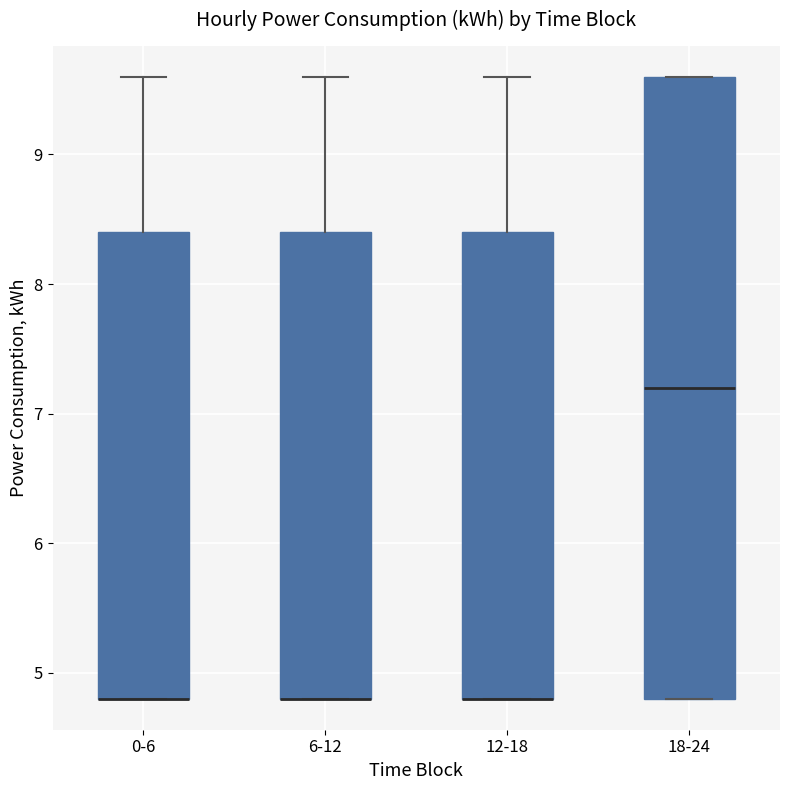

Where does the upper whisker of the box for 12-18 end on the y-axis? The values are not printed on the chart, so give them approximately, as read against the axis.

9.6